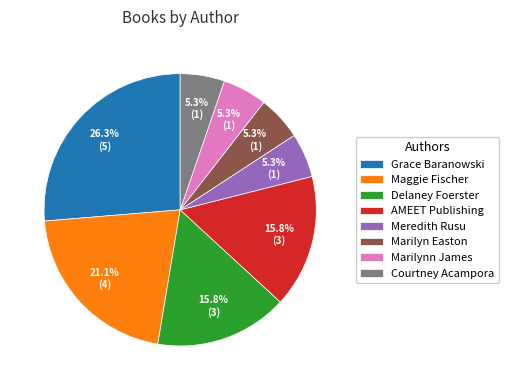

To the nearest percent, what portion does Courtney Acampora represent?

5%